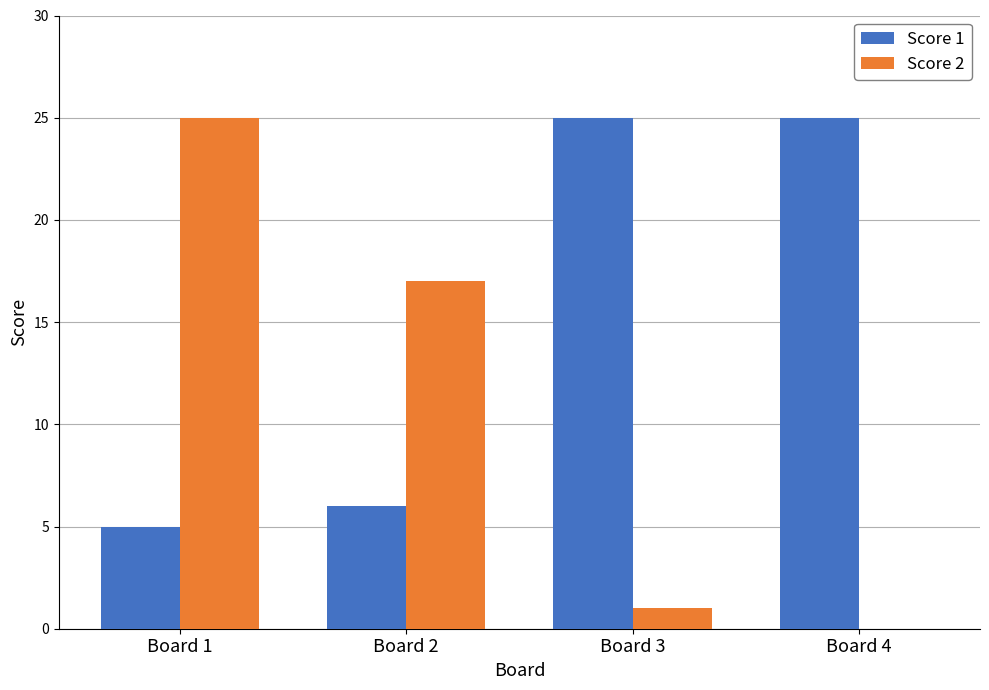

Is it true that Score 2 equals 29 at Board 2?

False